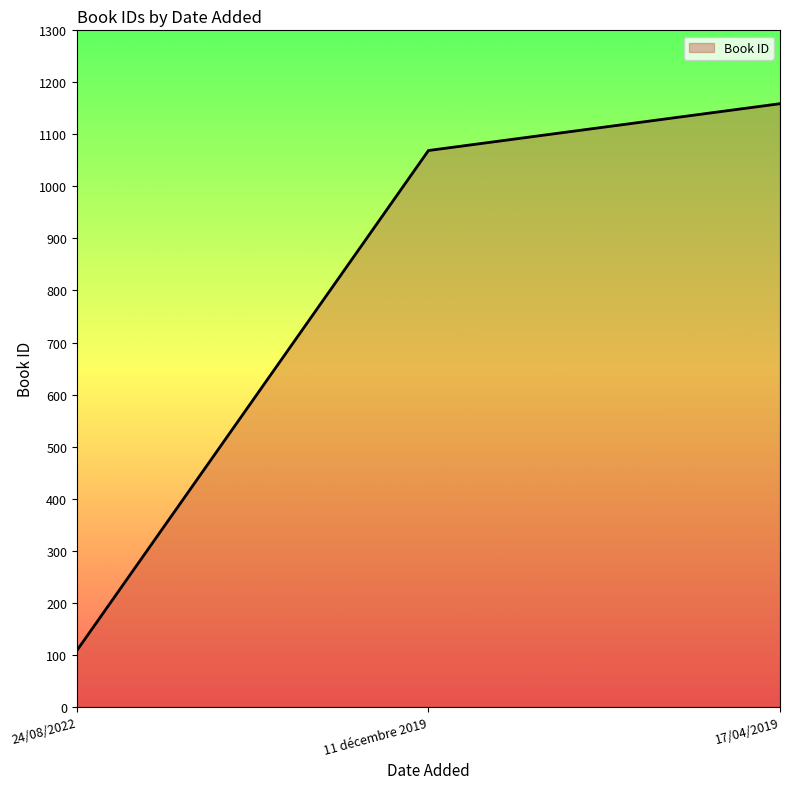

How many lines are shown in the chart?

1